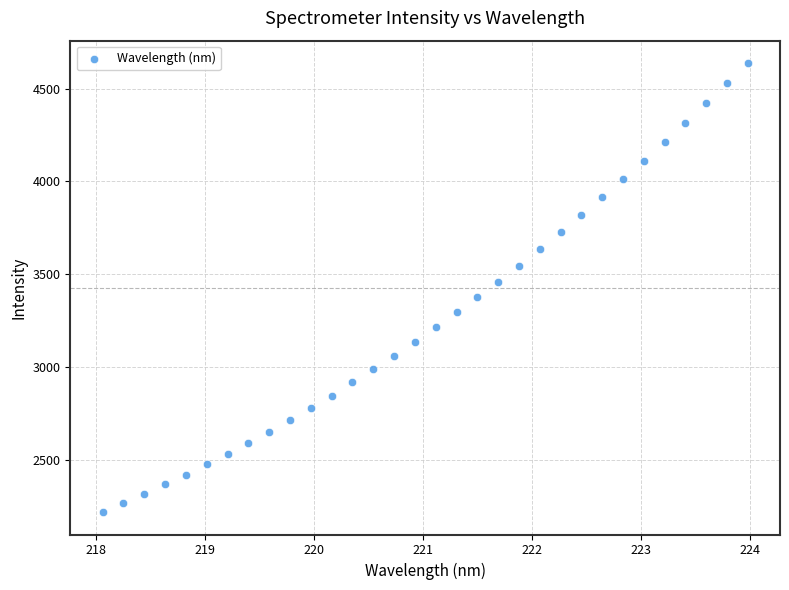

What is the range of Y values (max minus min)?

2420.4